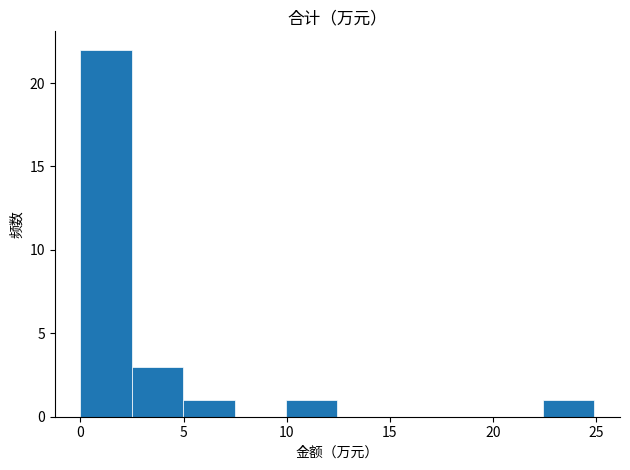

What is the height of the bar covering 2.5 to 5.0 on the x-axis? Neither the bar edges nor the heights are printed on the chart, so give them approximately, as read against the axes.

3